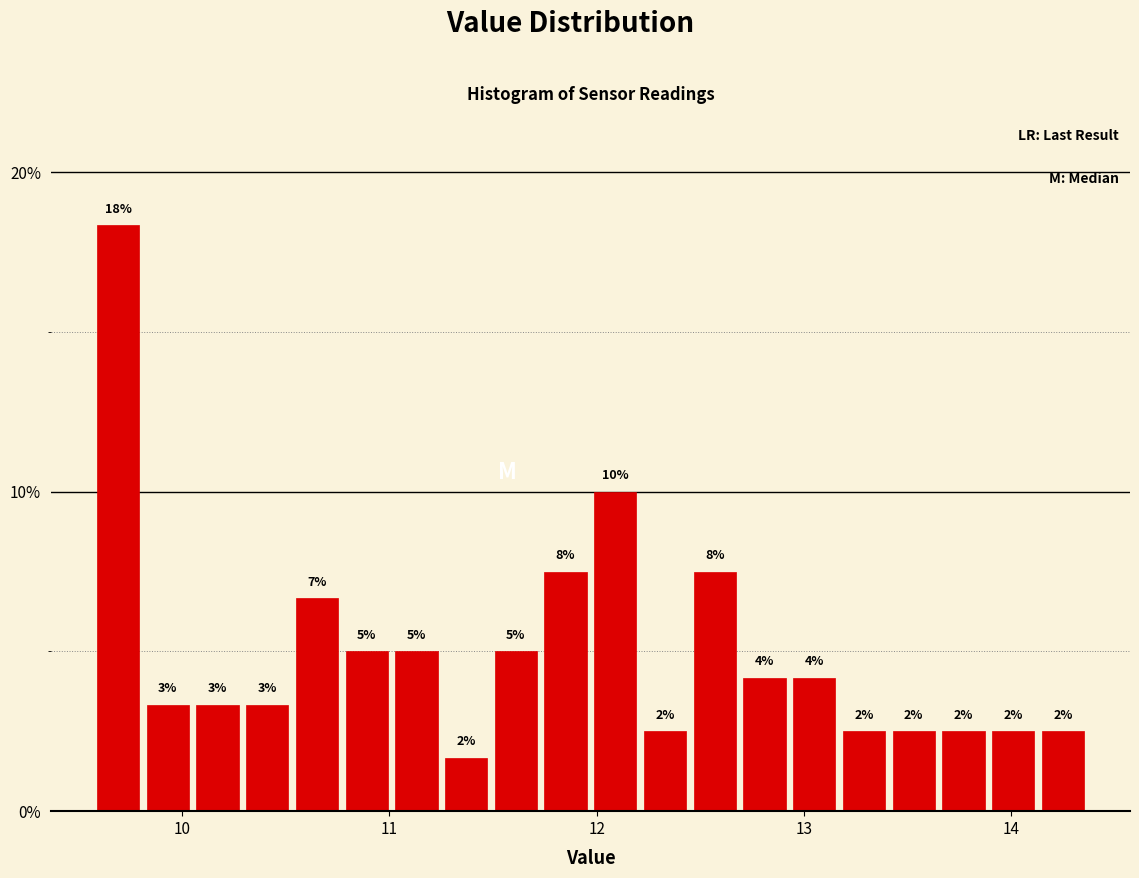

Read against the x-axis, roughly where is the centre of the tallest bar?

9.7